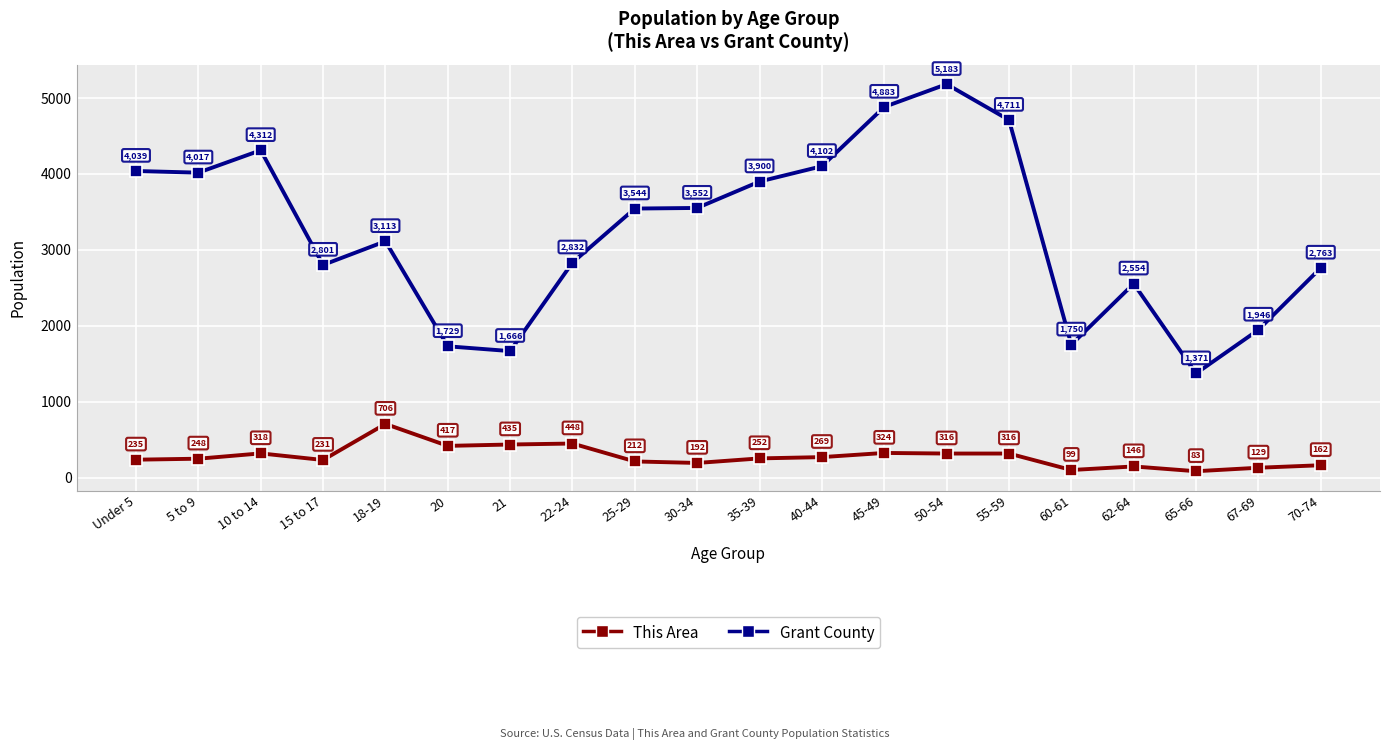

Does the chart have visible grid lines?

Yes